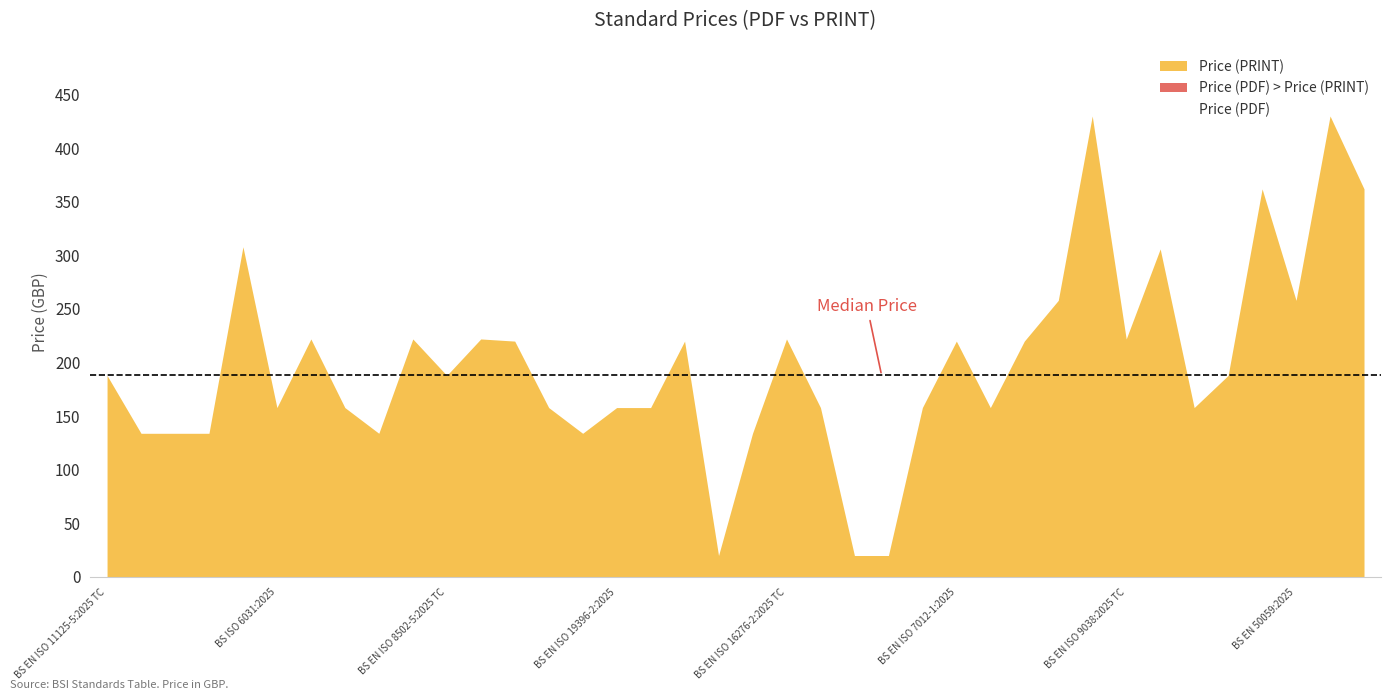

Reading left to right, list all the values displayed in this chart.

Price (PDF): BS EN ISO 11125-5:2025 TC=188	BS EN ISO 11126-1:2025=134	BS EN ISO 11125-5:2025=134	BS ISO 11124-6:2025=134	BS EN ISO 19396-1:2025 TC=308	BS ISO 6031:2025=158	BS EN ISO 6270-2:2025 TC=222	BS EN 927-2:2022=158	BS EN 13300:2022=134	BS EN ISO 19396-2:2025 TC=222	BS EN ISO 8502-5:2025 TC=188	BS EN ISO 15715:2025 TC=222	BS EN ISO 19396-1:2025=220	BS EN ISO 6270-2:2025=158	BS EN ISO 8502-5:2025=134	BS EN ISO 19396-2:2025=158	BS EN ISO 15715:2025=158	BS IEC 62899-203-2:2025=220	25/30474752 DC=20	BS ISO 11124-7:2025=134	BS EN ISO 16276-2:2025 TC=222	BS EN ISO 16276-2:2025=158	25/30475840 DC=20	25/30502649 DC=20	BS IEC 62899-202-11:2025=158	BS EN ISO 7012-1:2025=220	BS EN ISO 7012-2:2025=158	BS EN ISO 7012-3:2025=220	BS EN 971-1:1996=258	BS EN 50176:2025 TC=430	BS EN ISO 9038:2025 TC=222	BS EN 50176:2025=306	BS EN ISO 9038:2025=158	BS EN ISO 11908:2025 TC=188	BS EN 50059:2025 TC=362	BS EN 50059:2025=258	BS EN 12621:2025 TC=430	BS EN 1953:2025 TC=362
Price (PRINT): BS EN ISO 11125-5:2025 TC=188	BS EN ISO 11126-1:2025=134	BS EN ISO 11125-5:2025=134	BS ISO 11124-6:2025=134	BS EN ISO 19396-1:2025 TC=308	BS ISO 6031:2025=158	BS EN ISO 6270-2:2025 TC=222	BS EN 927-2:2022=158	BS EN 13300:2022=134	BS EN ISO 19396-2:2025 TC=222	BS EN ISO 8502-5:2025 TC=188	BS EN ISO 15715:2025 TC=222	BS EN ISO 19396-1:2025=220	BS EN ISO 6270-2:2025=158	BS EN ISO 8502-5:2025=134	BS EN ISO 19396-2:2025=158	BS EN ISO 15715:2025=158	BS IEC 62899-203-2:2025=220	25/30474752 DC=20	BS ISO 11124-7:2025=134	BS EN ISO 16276-2:2025 TC=222	BS EN ISO 16276-2:2025=158	25/30475840 DC=20	25/30502649 DC=20	BS IEC 62899-202-11:2025=158	BS EN ISO 7012-1:2025=220	BS EN ISO 7012-2:2025=158	BS EN ISO 7012-3:2025=220	BS EN 971-1:1996=258	BS EN 50176:2025 TC=430	BS EN ISO 9038:2025 TC=222	BS EN 50176:2025=306	BS EN ISO 9038:2025=158	BS EN ISO 11908:2025 TC=188	BS EN 50059:2025 TC=362	BS EN 50059:2025=258	BS EN 12621:2025 TC=430	BS EN 1953:2025 TC=362